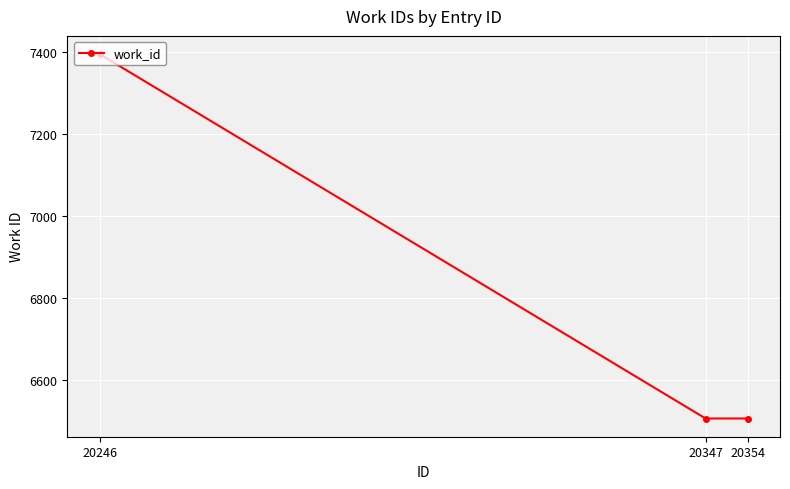

How many values are between 6506 and 7396?

3